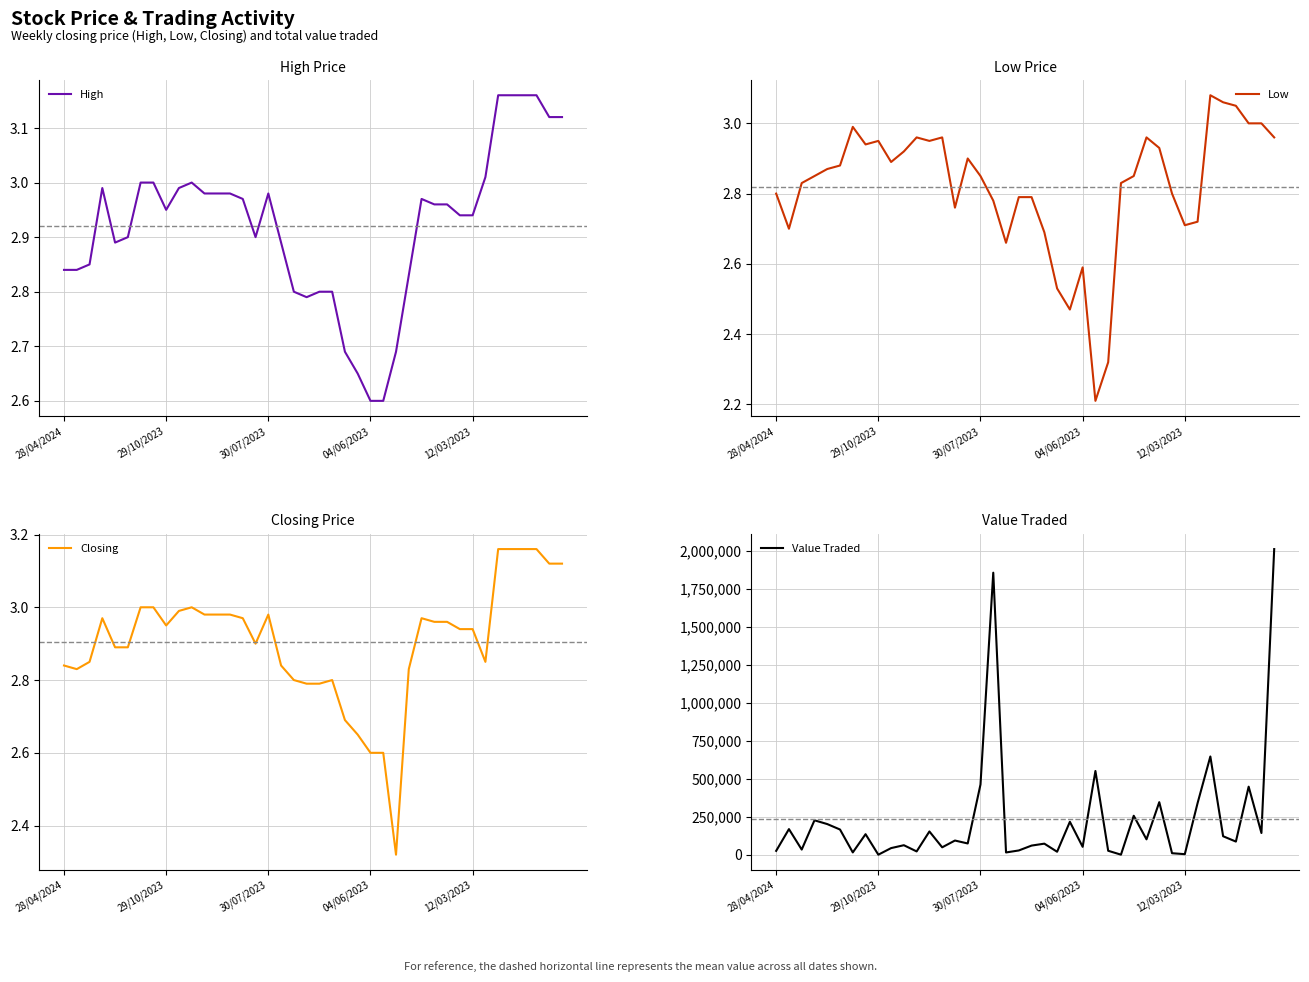

Reading right to left, what are all the values shown in this chart?

High: 3.1	3.1	3.2	3.2	3.2	3.2	3.0	2.9	2.9	3.0	3.0	3.0	2.8	2.7	2.6	2.6	2.6	2.7	2.8	2.8	2.8	2.8	2.9	3.0	2.9	3.0	3.0	3.0	3.0	3.0	3.0	3.0	3.0	3.0	2.9	2.9	3.0	2.9	2.8	2.8
Low: 3.0	3.0	3.0	3.0	3.1	3.1	2.7	2.7	2.8	2.9	3.0	2.9	2.8	2.3	2.2	2.6	2.5	2.5	2.7	2.8	2.8	2.7	2.8	2.9	2.9	2.8	3.0	3.0	3.0	2.9	2.9	3.0	2.9	3.0	2.9	2.9	2.9	2.8	2.7	2.8
Closing: 3.1	3.1	3.2	3.2	3.2	3.2	2.9	2.9	2.9	3.0	3.0	3.0	2.8	2.3	2.6	2.6	2.6	2.7	2.8	2.8	2.8	2.8	2.8	3.0	2.9	3.0	3.0	3.0	3.0	3.0	3.0	3.0	3.0	3.0	2.9	2.9	3.0	2.9	2.8	2.8
Value Traded: 2013975.0	143009.0	448261.0	86377.0	121556.0	647247.0	339800.0	3486.0	9713.0	346113.0	101232.0	256552.0	147.0	25834.0	551548.0	51826.0	216899.0	19359.0	72733.0	59999.0	27900.0	14738.0	1858408.0	462395.0	73979.0	93281.0	48589.0	152996.0	21490.0	62432.0	43449.0	18.0	135094.0	14980.0	165871.0	201783.0	226619.0	33781.0	168565.0	25231.0